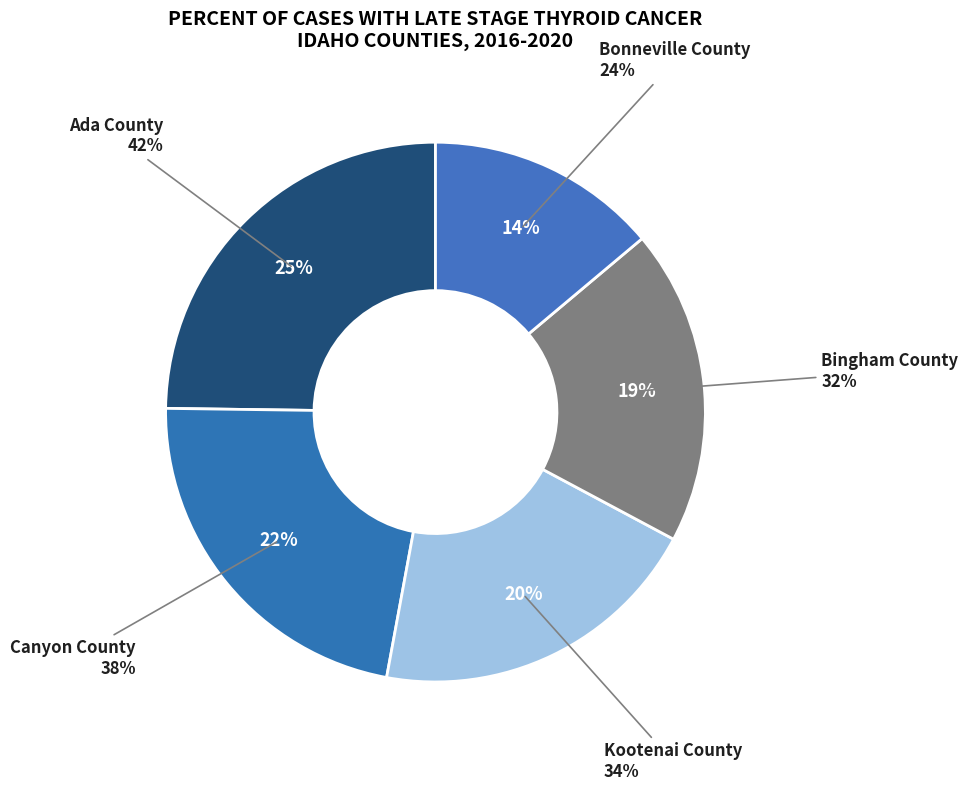

Is it true that Bonneville County is 1% of the pie?

False